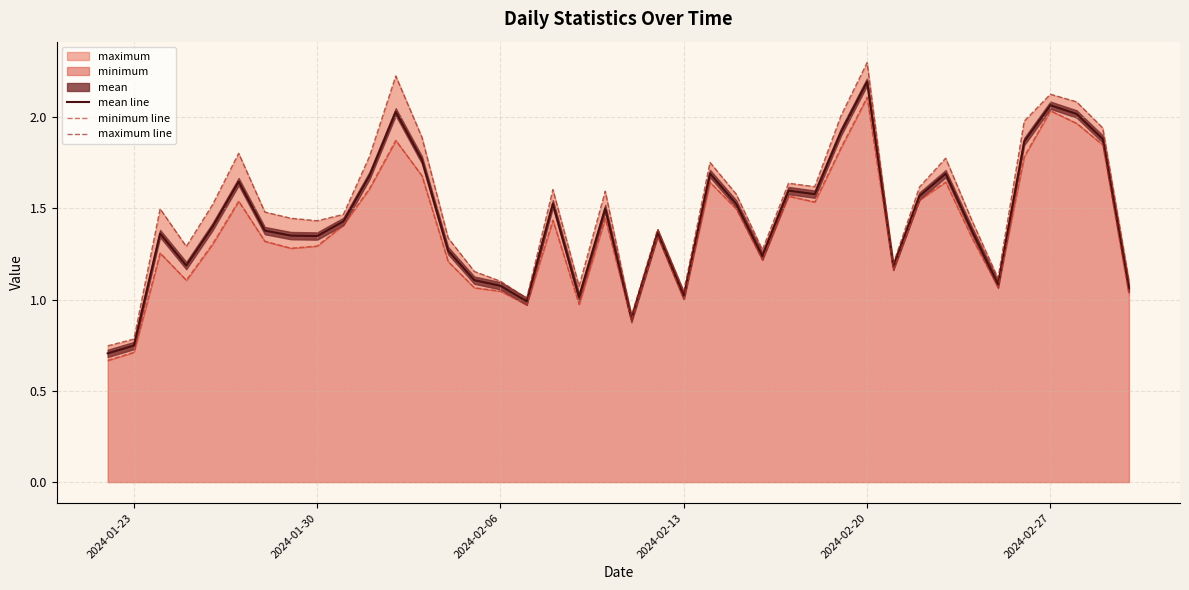

What is the highest value of the mean line series?

2.2